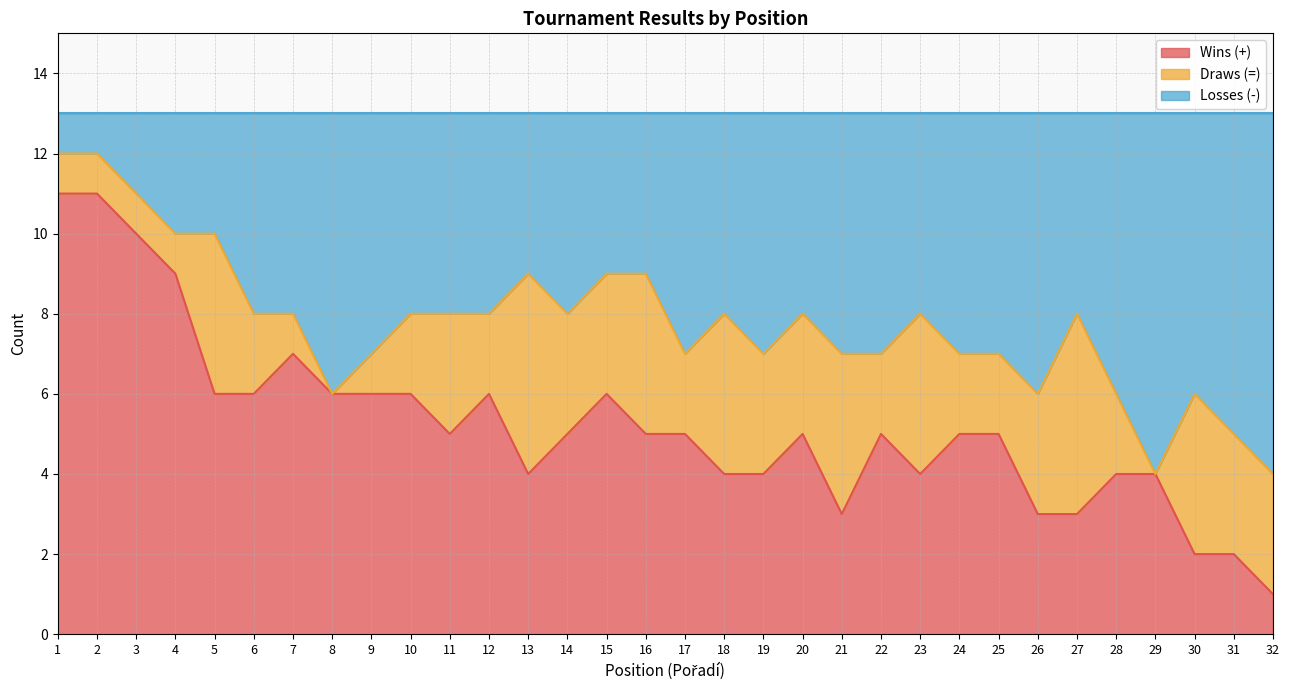

What is the highest value of the Wins (+) series?

11